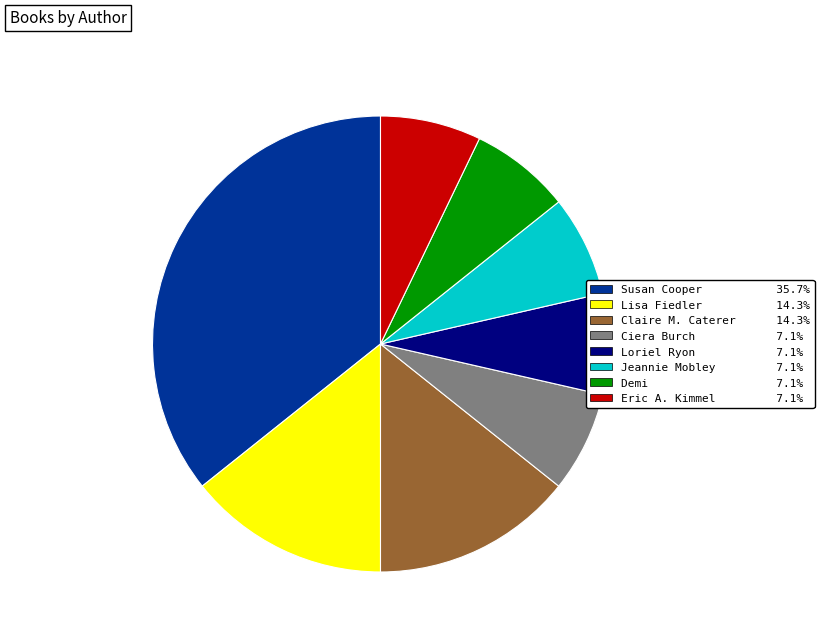

Approximately how many times larger is the value at Jeannie Mobley 7.1% compared to Demi 7.1%?

1.0